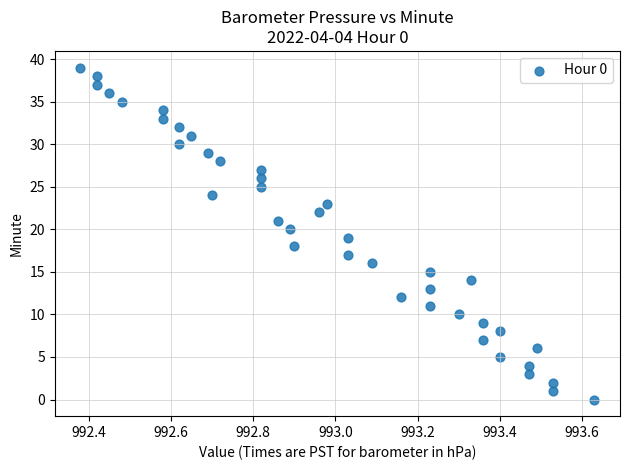

What is the range of Y values (max minus min)?

39